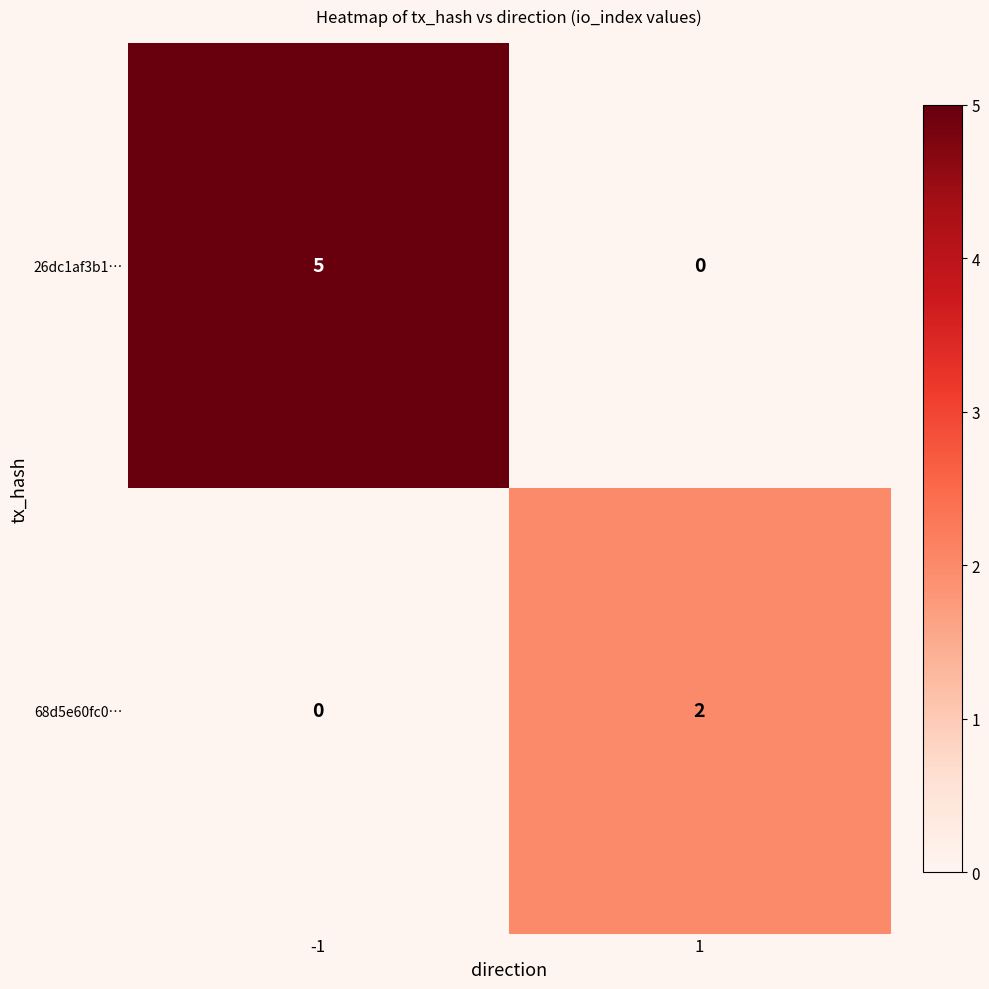

What is the spread (max minus min) of values at -1?

5